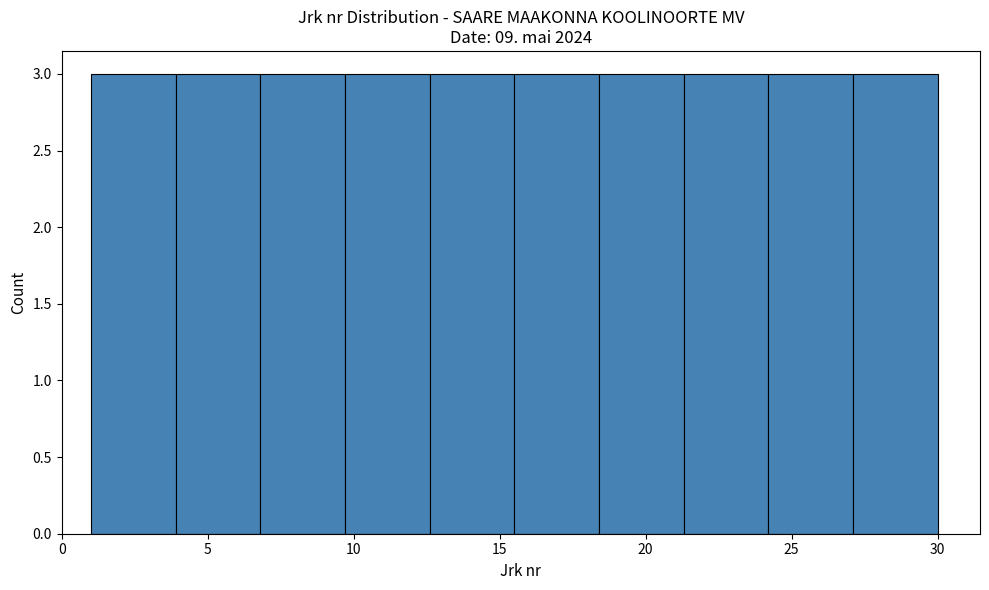

Reading left to right, list every bar in this chart as the range it spans on the x-axis followed by its height. Neither the bar edges nor the heights are printed on the chart, so give them approximately, as read against the axes.

1.0 to 3.9: 3
3.9 to 6.8: 3
6.8 to 9.7: 3
9.7 to 12.6: 3
12.6 to 15.5: 3
15.5 to 18.4: 3
18.4 to 21.3: 3
21.3 to 24.2: 3
24.2 to 27.1: 3
27.1 to 30.0: 3